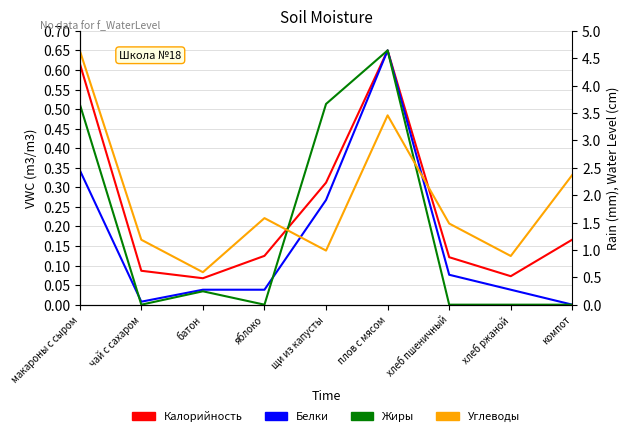

What is the difference between the maximum and minimum values in the Углеводы series?

0.6